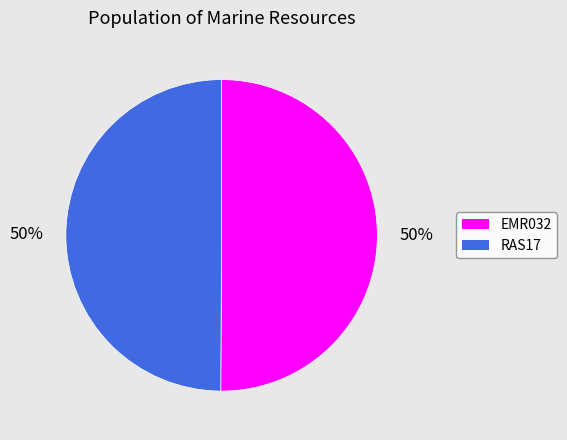

Combined, do EMR032 and RAS17 account for over 50%?

Yes